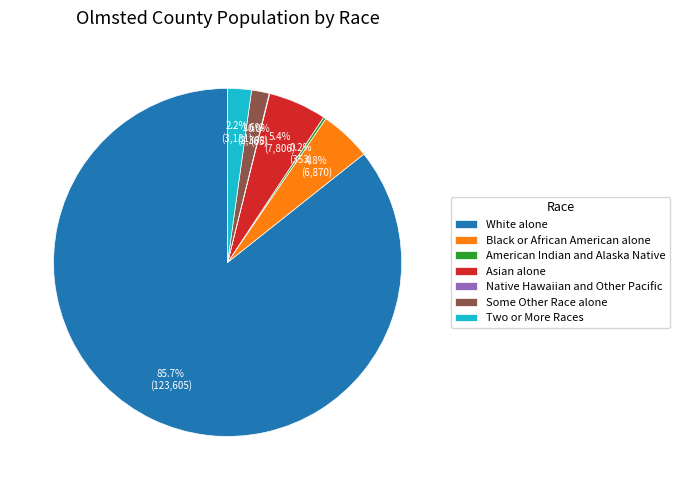

Combined, do Black or African American alone and Some Other Race alone account for over 50%?

No